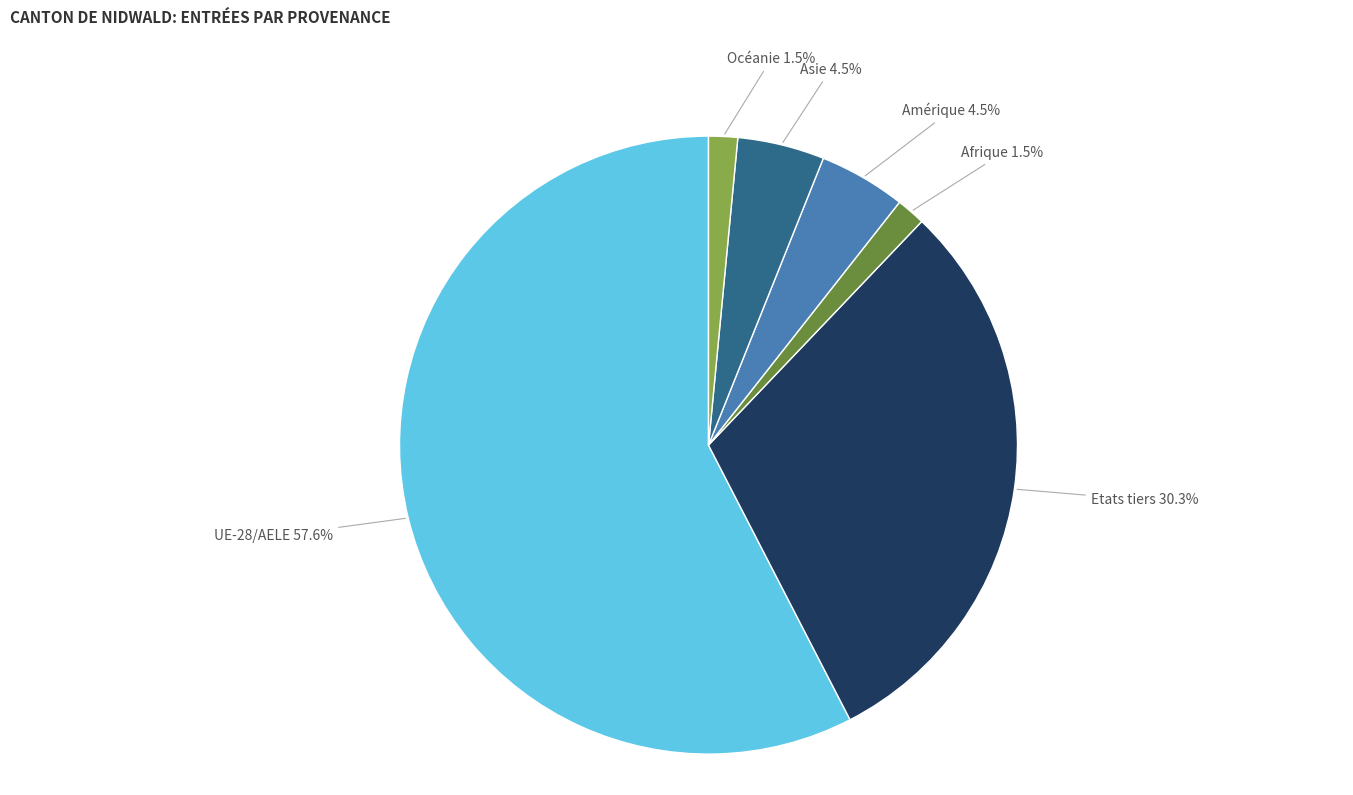

Is Amérique the majority of the pie?

No